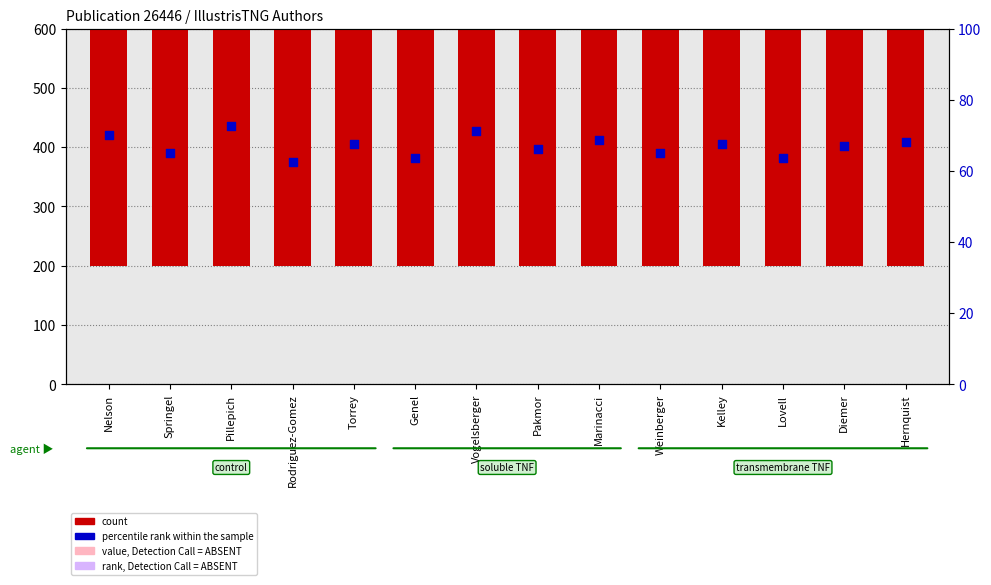

Which series has the largest total across all categories?

count